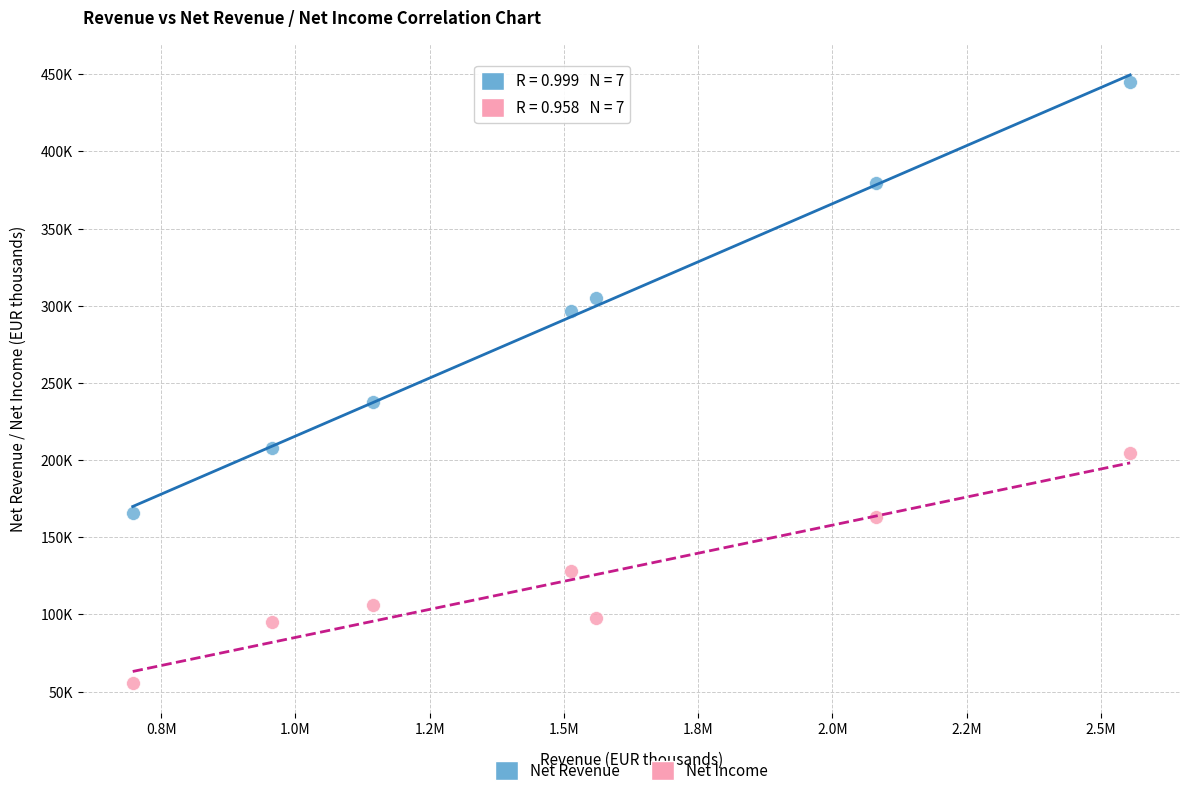

Which series reaches the maximum Y coordinate?

Net Revenue